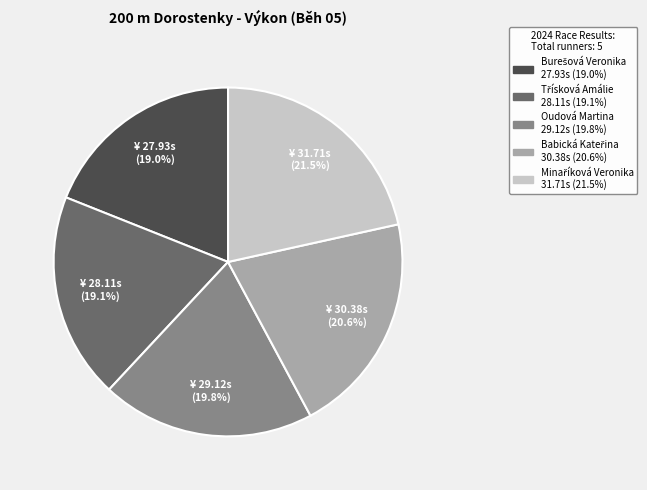

Is there any slice that represents more than half of the pie?

No